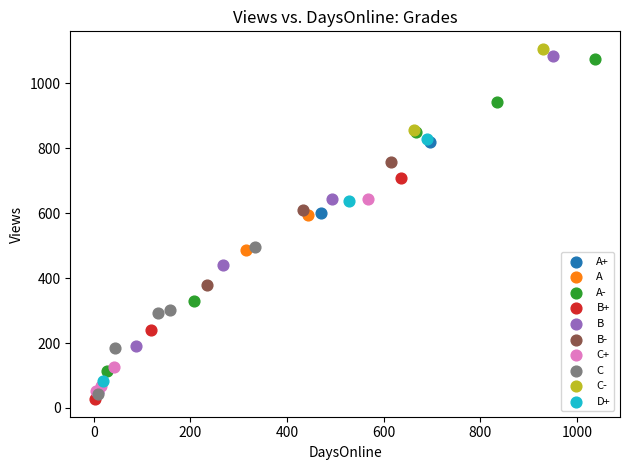

What are all the series names shown in the legend?

A+, A, A-, B+, B, B-, C+, C, C-, D+